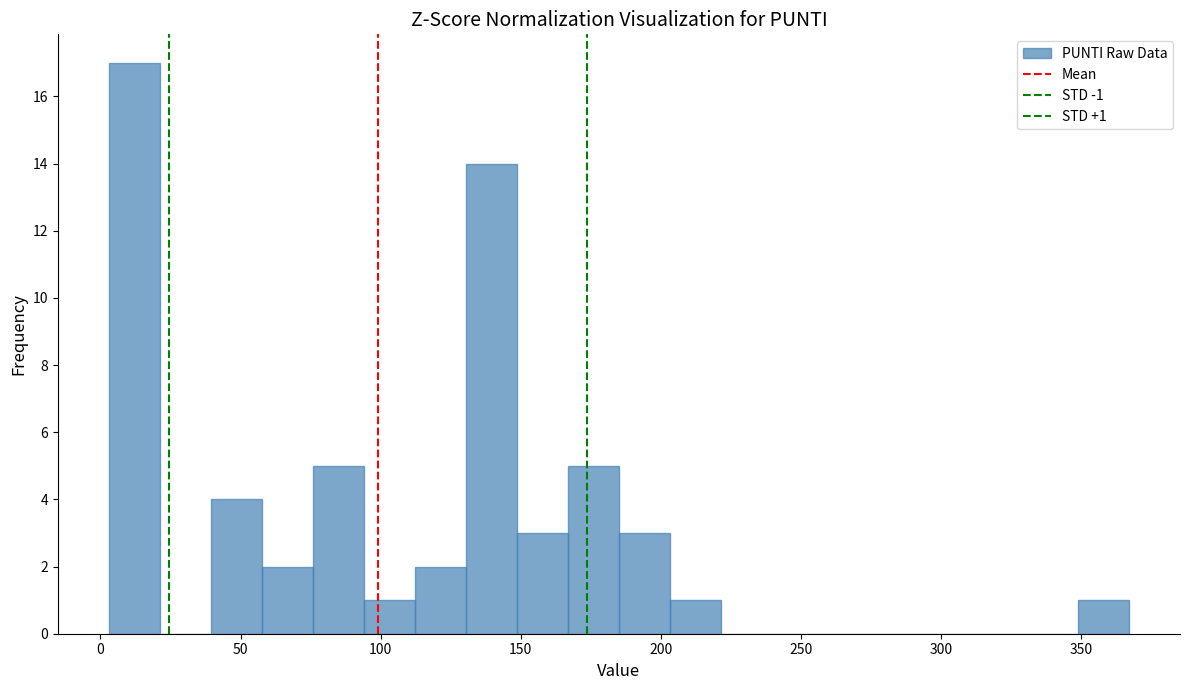

Around what value on the x-axis is the tallest bar? Give the approximate position of its centre, as read against the axis.

10